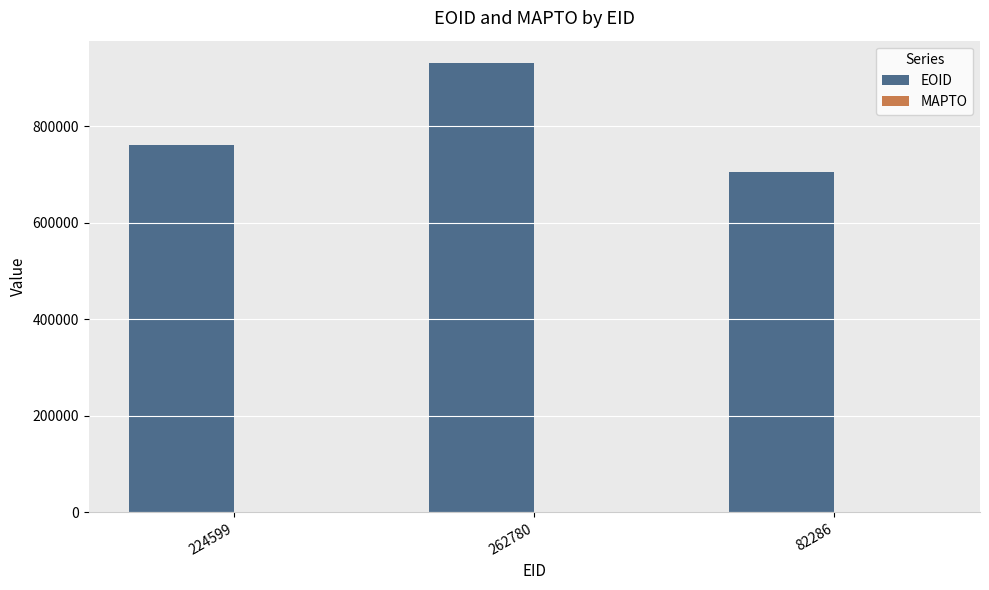

The value at 262780 is 930392. True or false?

True